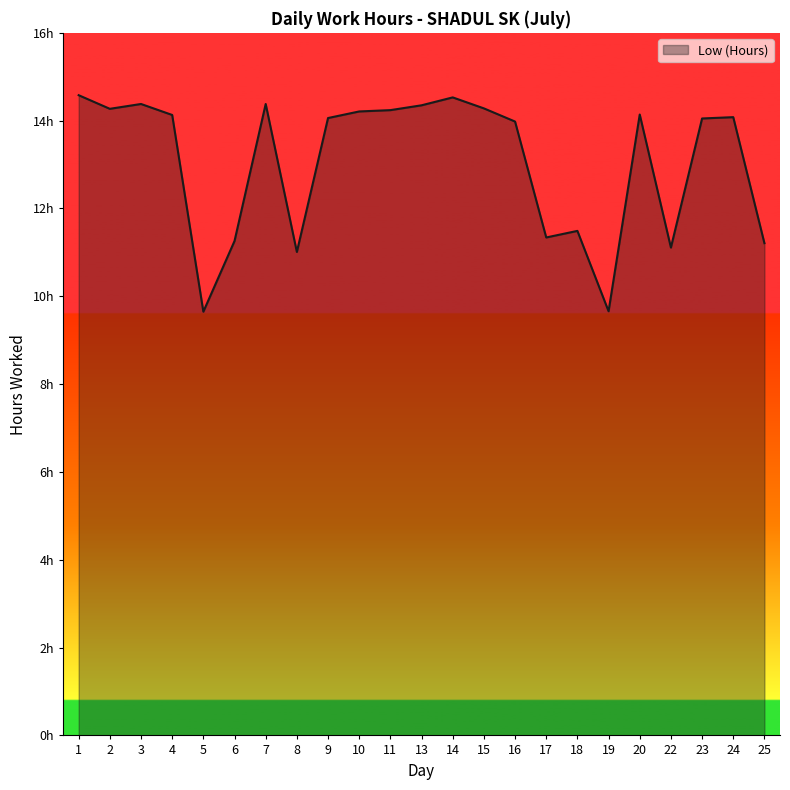

Where is the first local minimum?

2